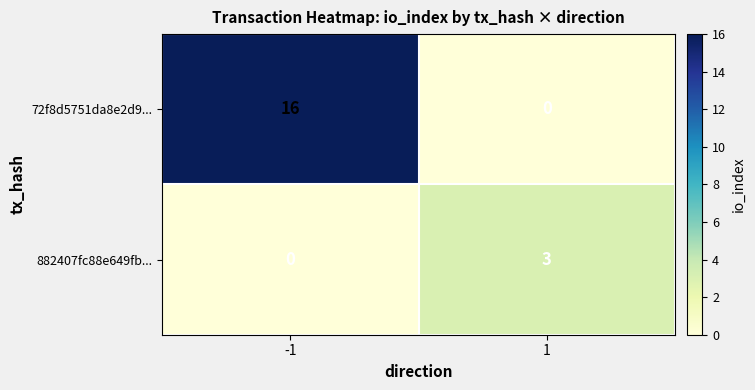

What is the difference between the maximum and minimum values in the 882407fc88e649fb... series?

3